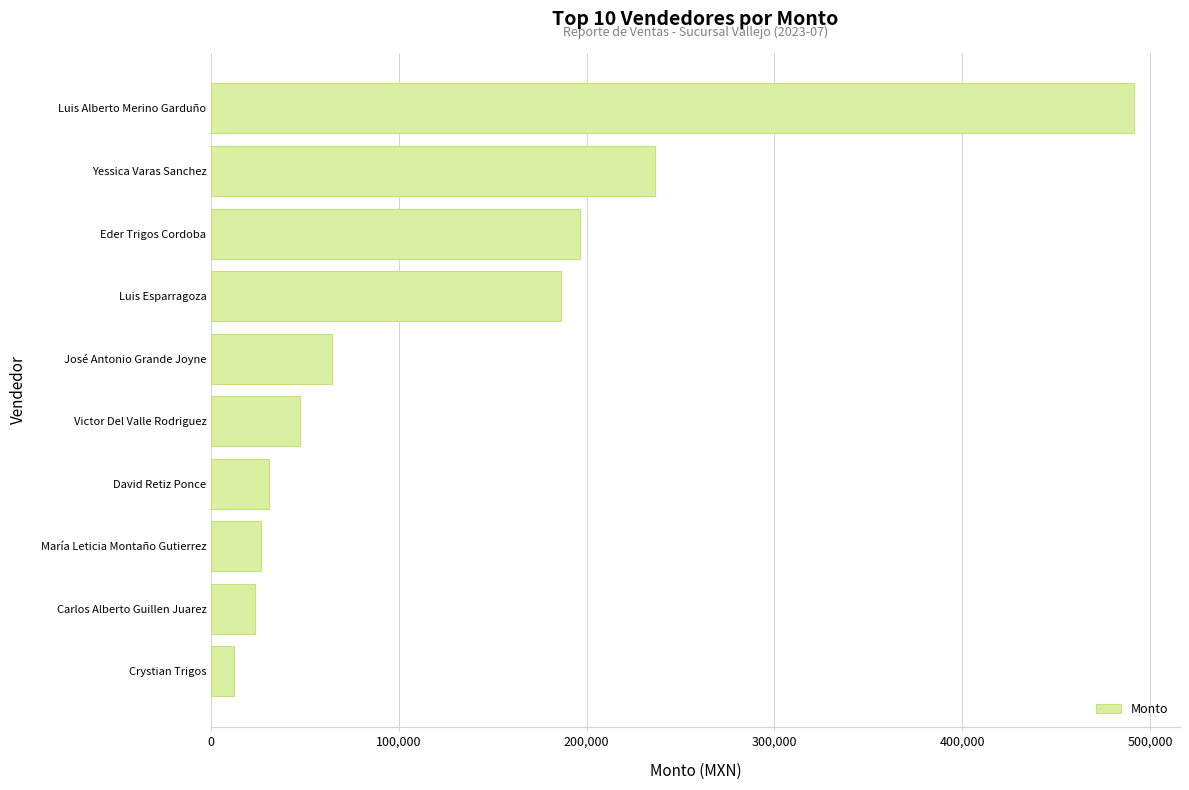

What is the difference between the values at María Leticia Montaño Gutierrez and Victor Del Valle Rodriguez?

20676.5